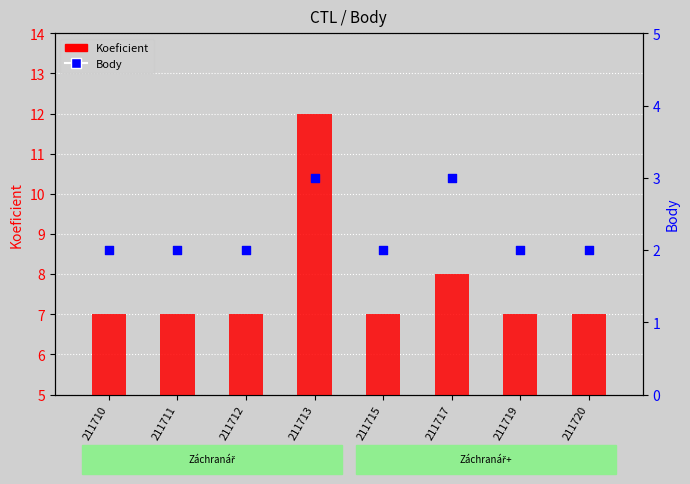

At which category is the sum across all series the highest?

211713